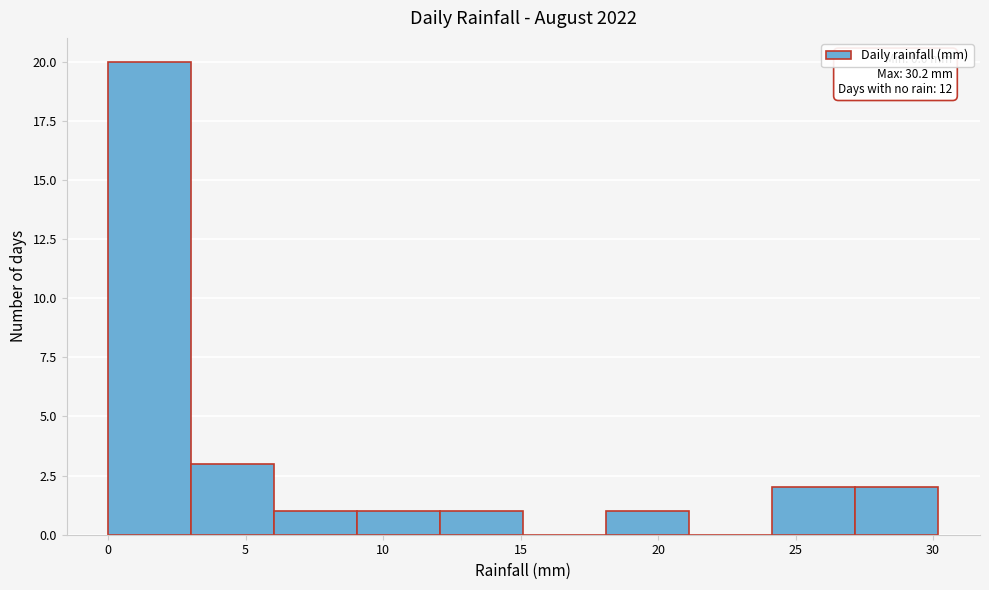

Over which range of the x-axis is the bar tallest?

0 to 3